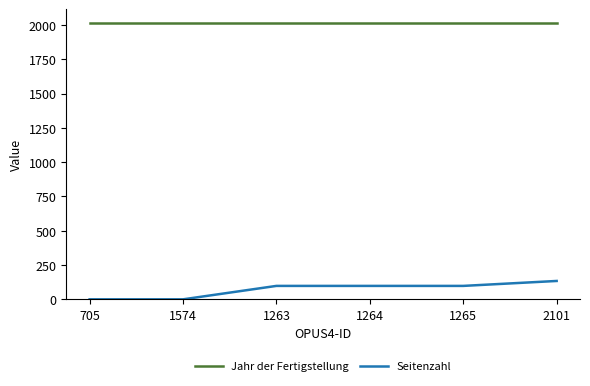

At which category is the sum across all series the highest?

2101